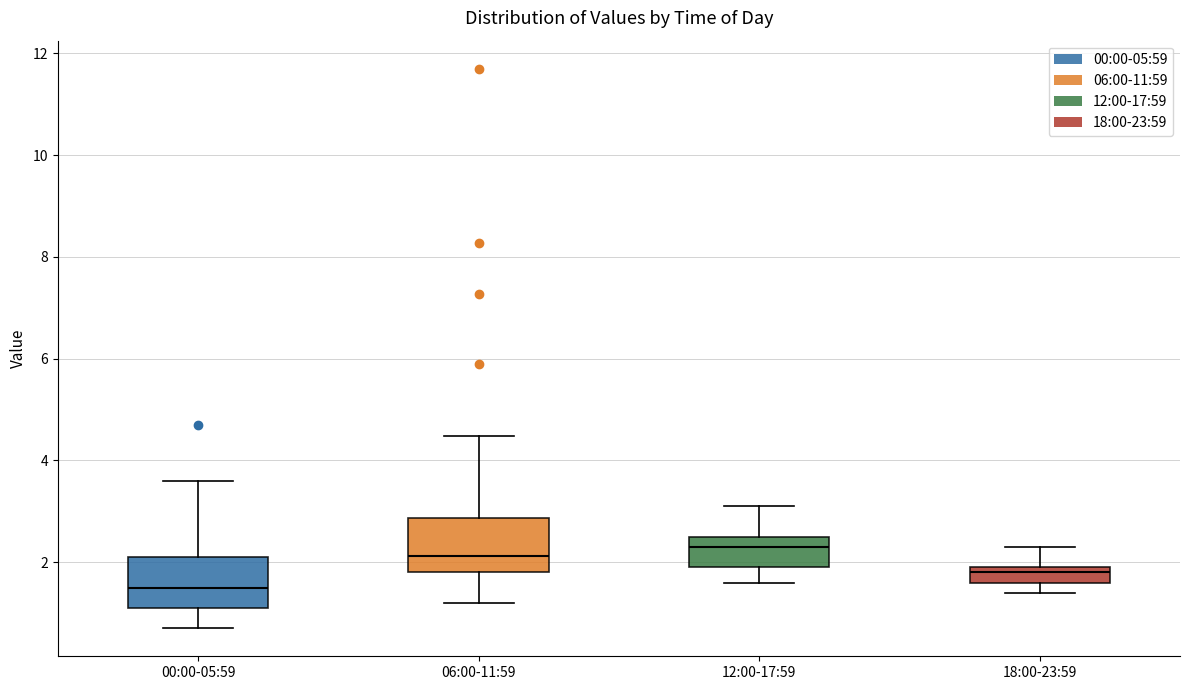

Where does the median line of the box for 06:00-11:59 sit on the y-axis? The values are not printed on the chart, so give them approximately, as read against the axis.

2.2